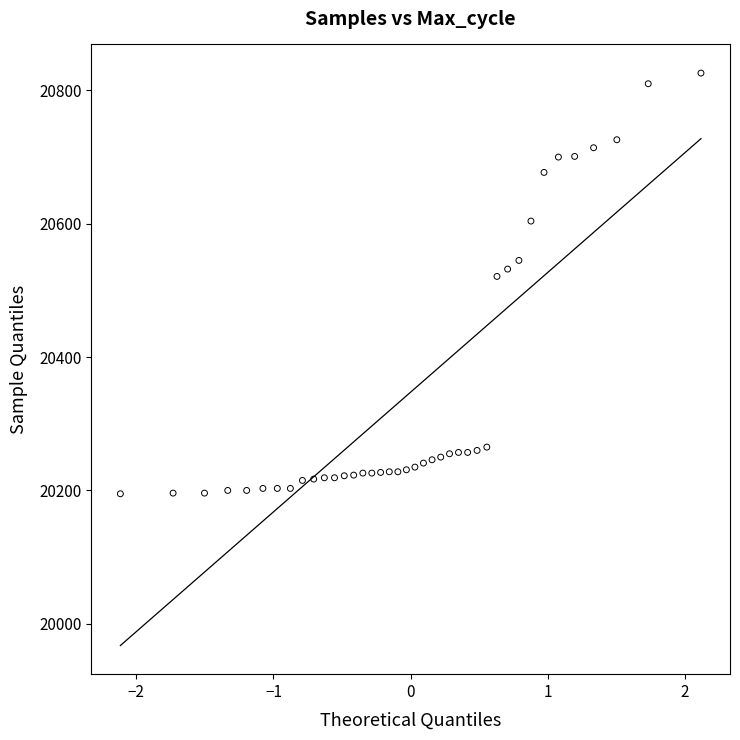

What is the range of Y values (max minus min)?

631